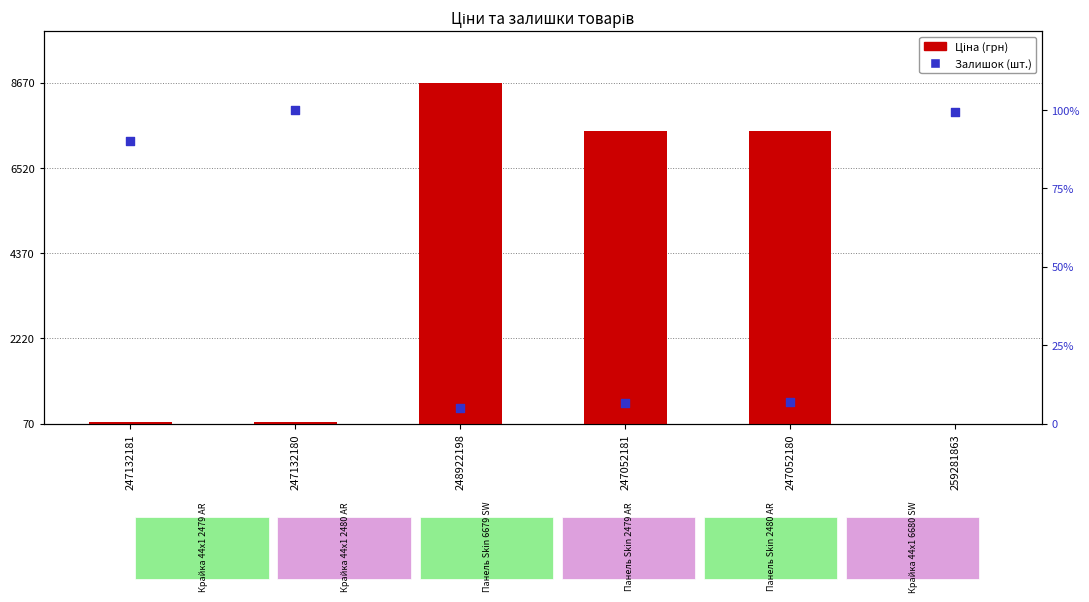

What are all the series names shown in the legend?

Ціна, Залишок